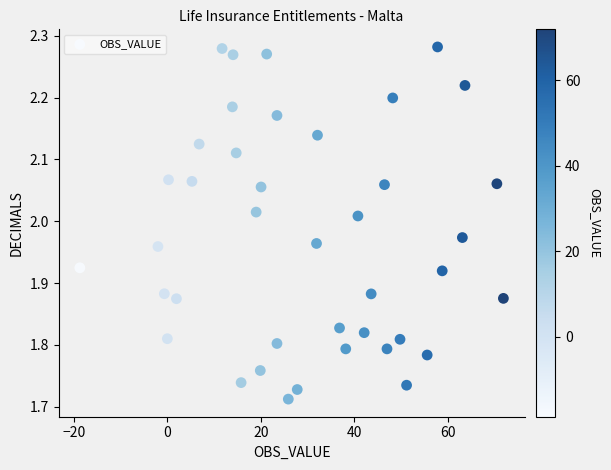

What is the range of Y values (max minus min)?

0.6